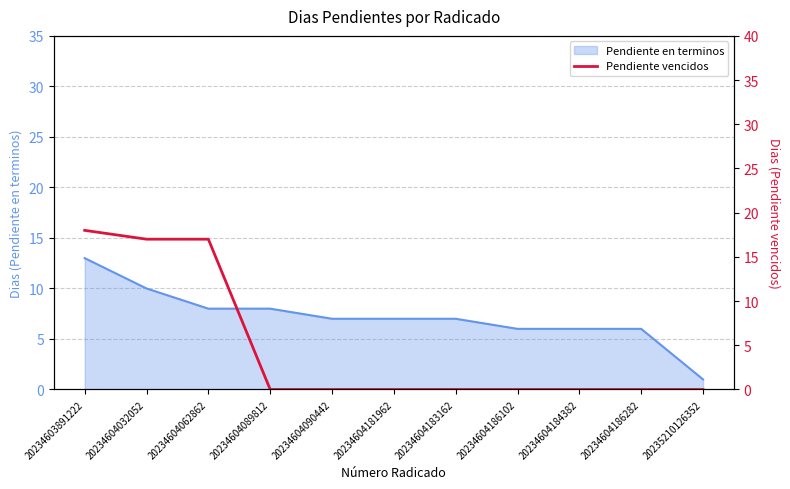

The Pendiente en terminos series shows 3 at 20234604089812. True or false?

False